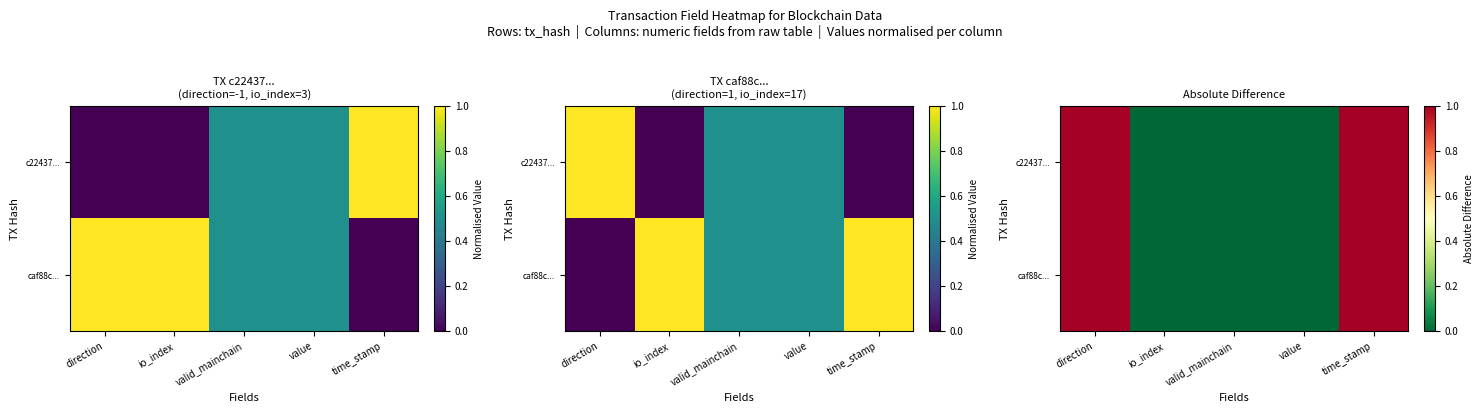

The value of caf88c... at valid_mainchain is 0. True or false?

True